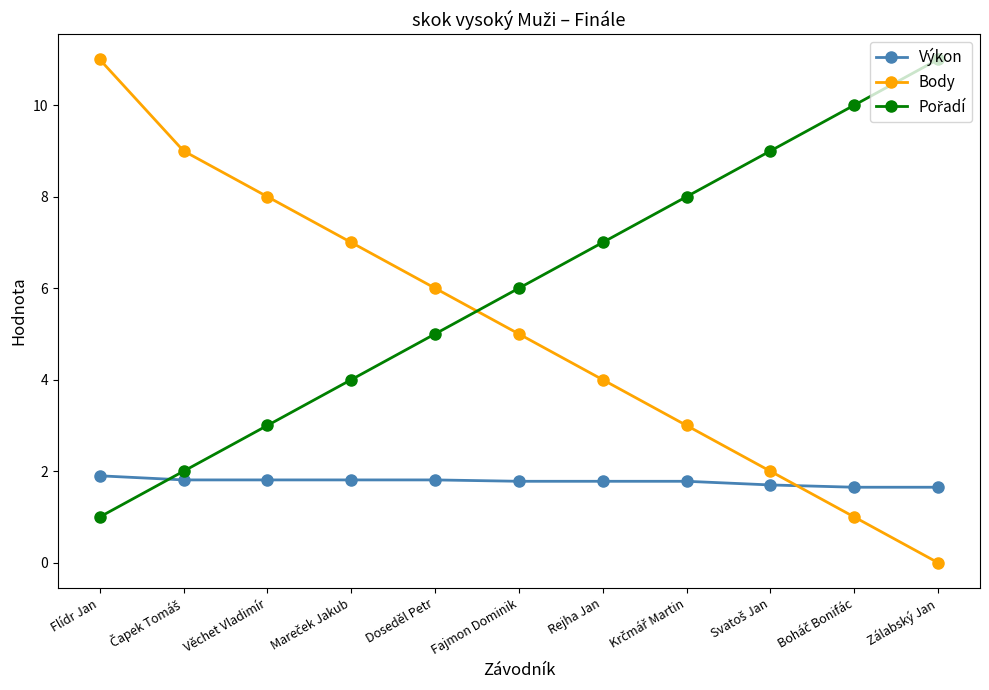

True or false: Body has more than 1 interior local peaks.

False